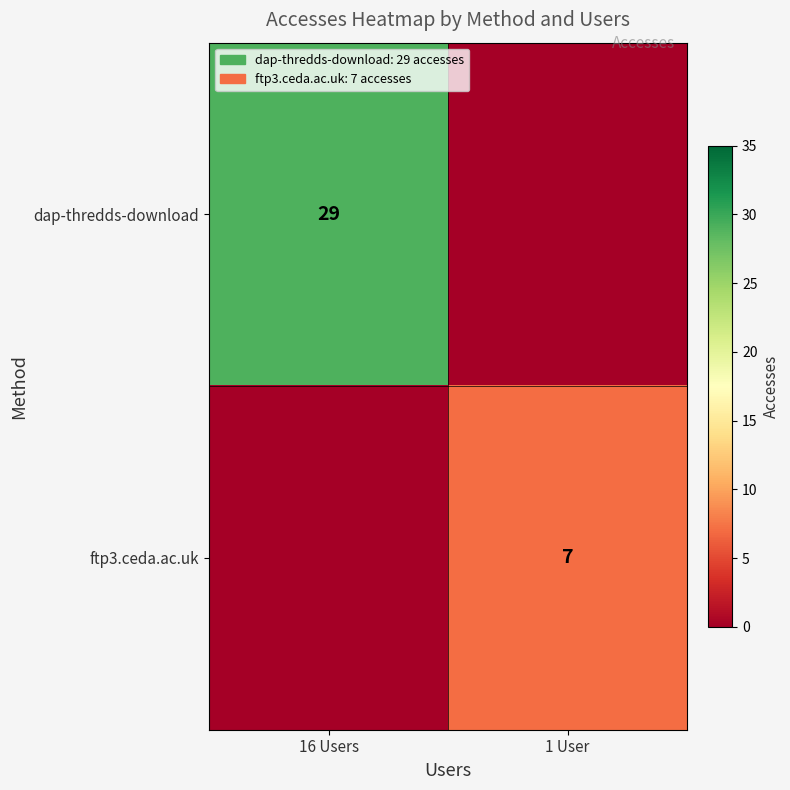

The dap-thredds-download series shows 29 at 16 Users. True or false?

True